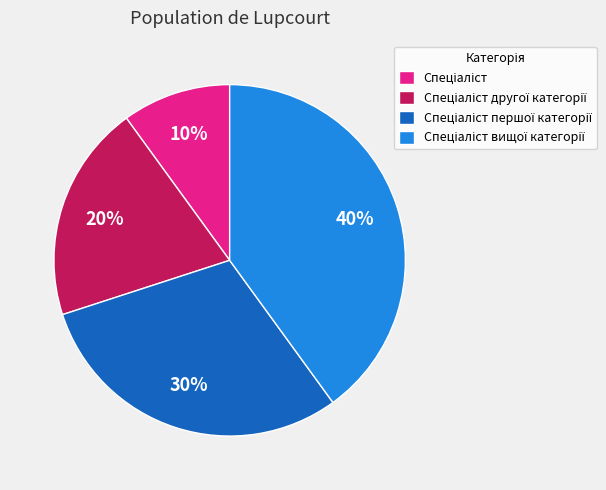

To the nearest percent, what is the average slice percentage?

25%